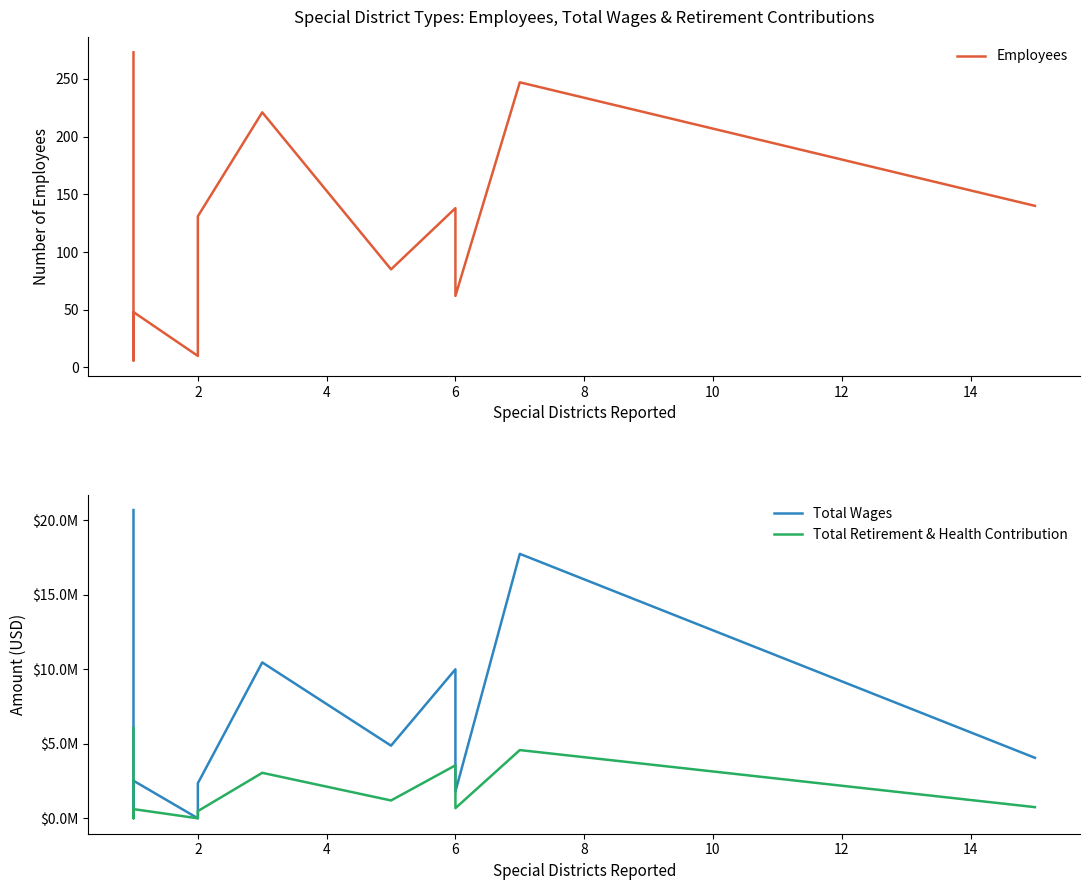

What is the difference between the highest and lowest values at 12?

1820636.0